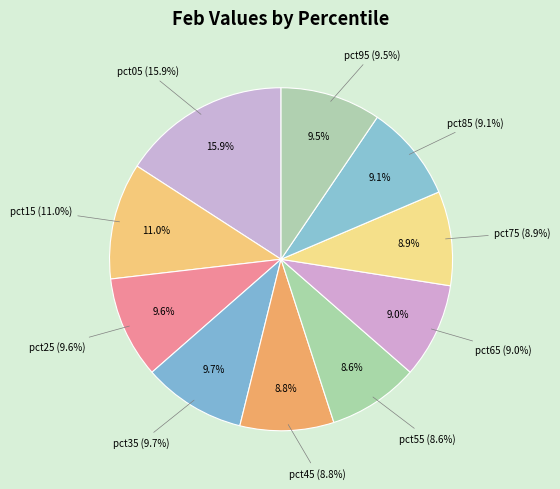

How many slices are in this pie chart?

10